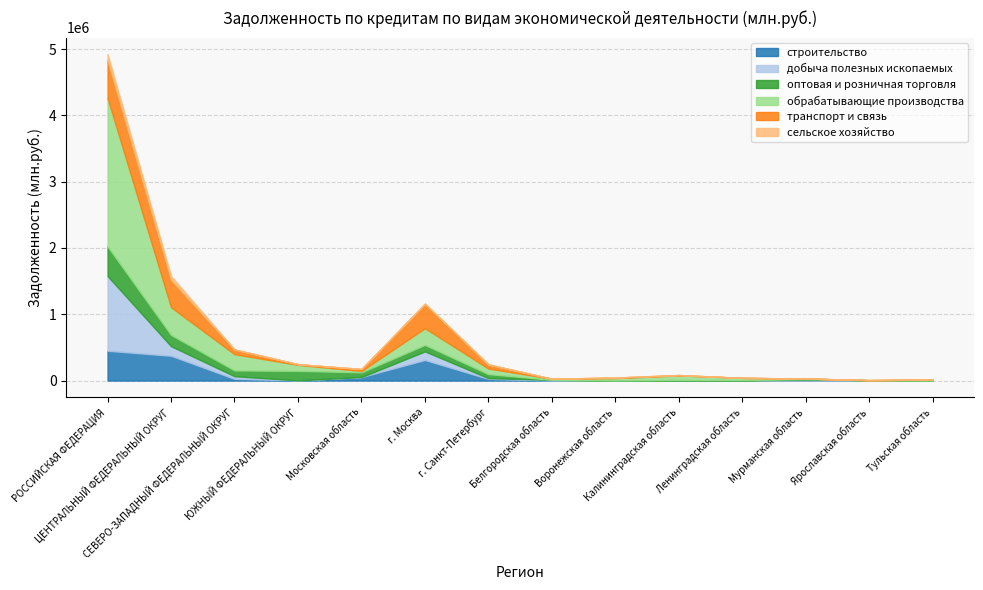

Reading left to right, list all the values displayed in this chart.

строительство: 449530	374039	25503	2904	52781	310563	24773	64	937	730	0	0	111	0
добыча полезных ископаемых: 1127901	144796	40263	0	0	129470	11504	11371	0	773	35	15963	3862	0
оптовая и розничная торговля: 446837	169586	86961	143158	71328	97238	61104	135	87	6926	5770	7742	0	16
обрабатывающие производства: 2239584	418303	245163	90507	20593	252265	83966	16275	36029	69621	34574	6437	2838	14652
транспорт и связь: 569738	412648	70340	10149	28556	367461	61861	377	7829	4798	554	258	125	202
сельское хозяйство: 93539	59591	2182	1547	2951	7292	201	0	1872	1440	0	0	3	472